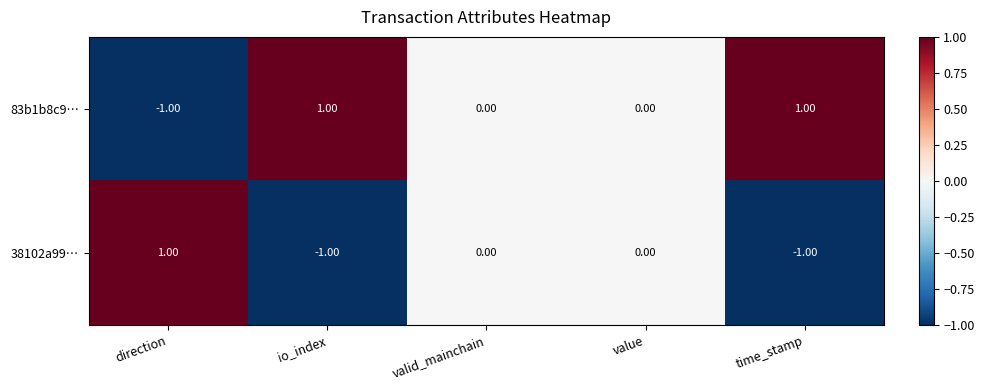

How many negative values does the 83b1b8c9… series have?

1